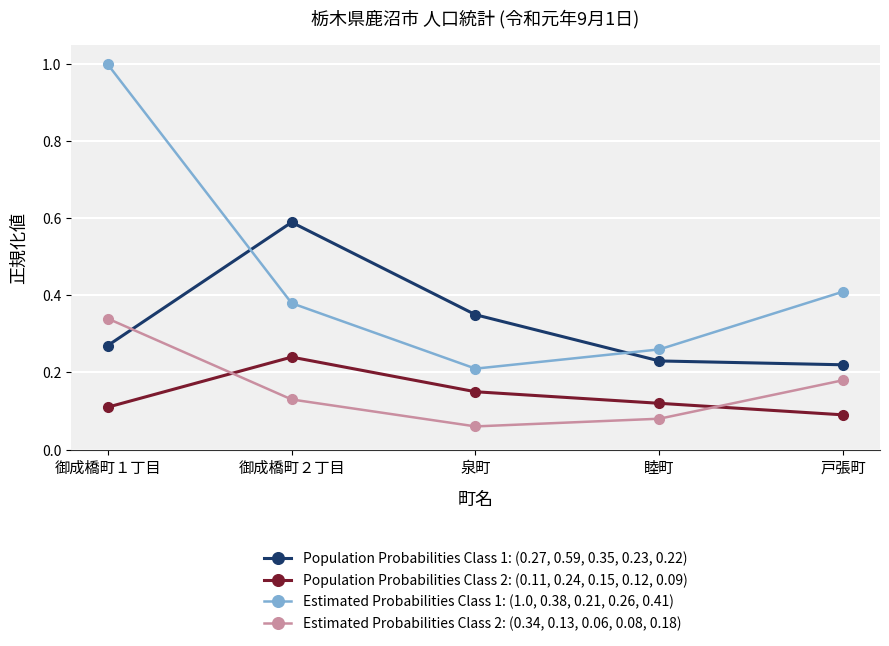

The Population Probabilities Class 1: (0.27, 0.59, 0.35, 0.23, 0.22) series shows 0.5 at 泉町. True or false?

False